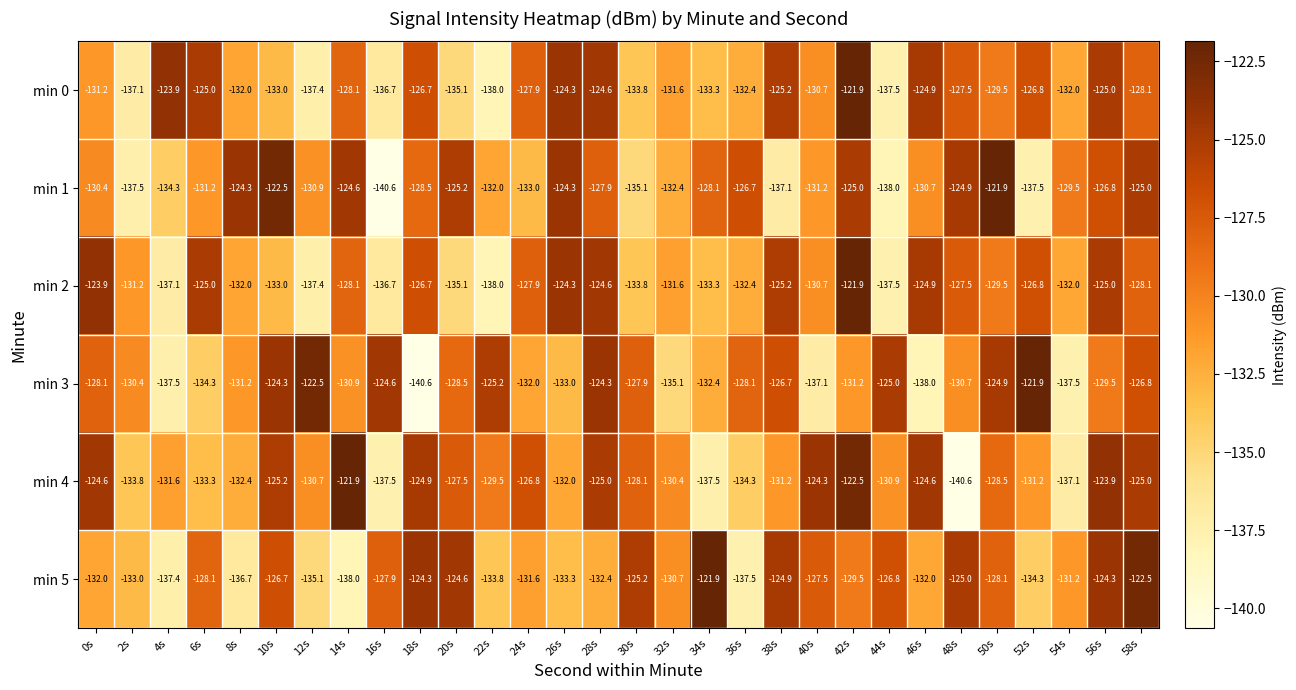

What is the difference between the highest and lowest values at 36s?

10.8